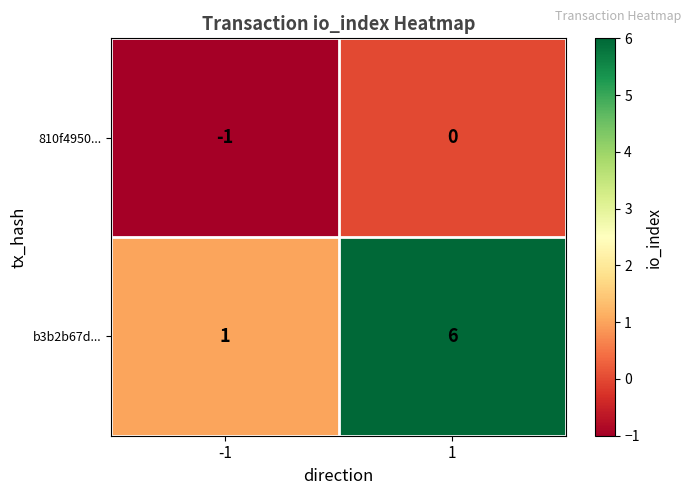

Which series has the largest total across all categories?

b3b2b67d...